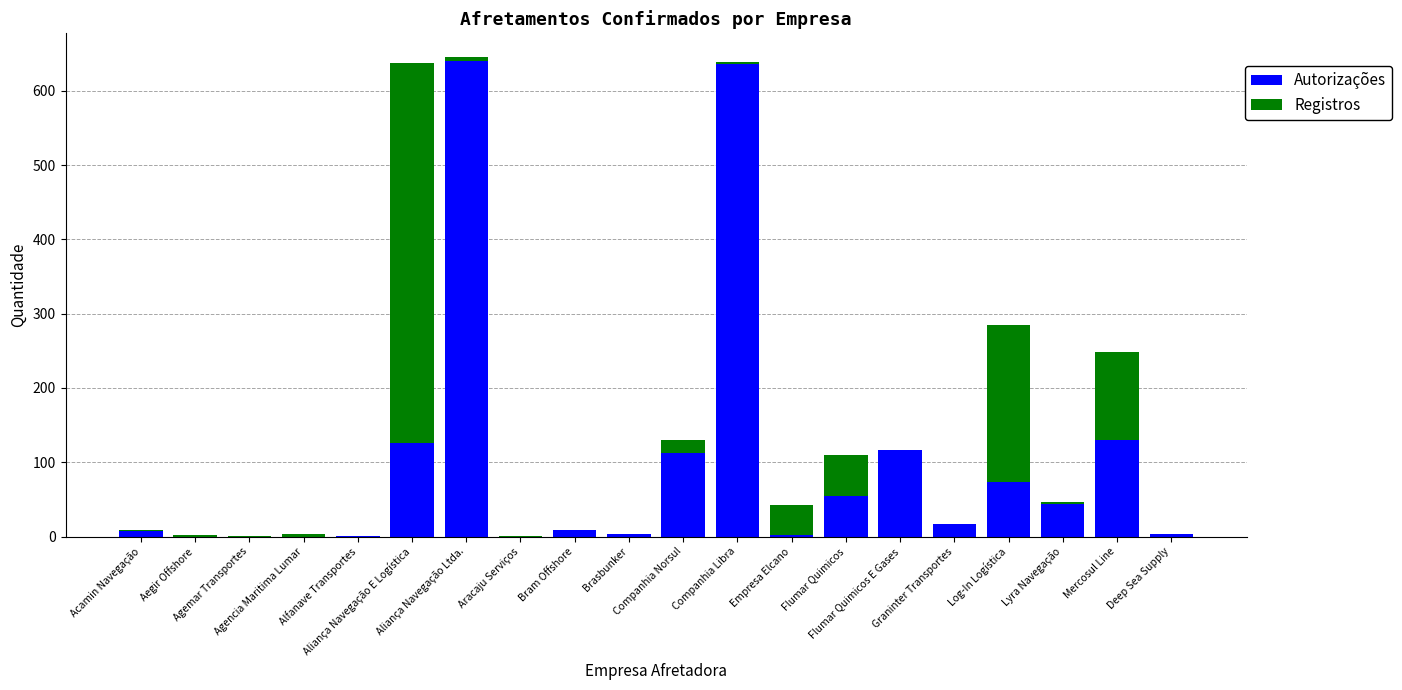

How many data points does each series have?

20